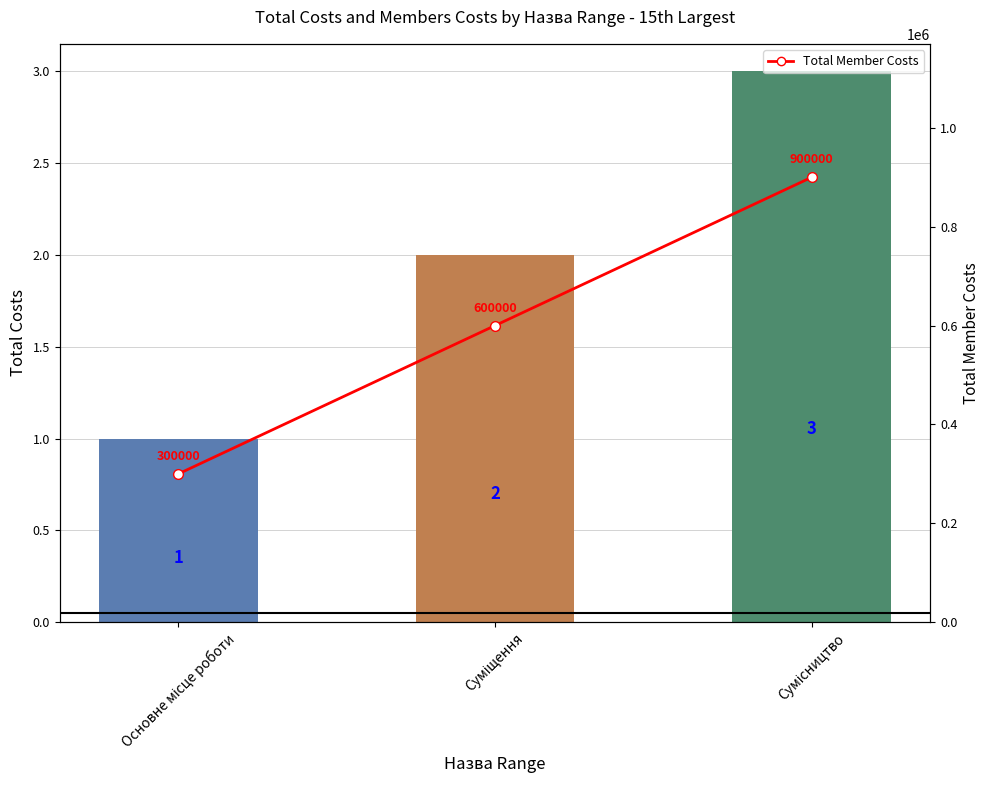

What is the minimum value shown in the chart?

1